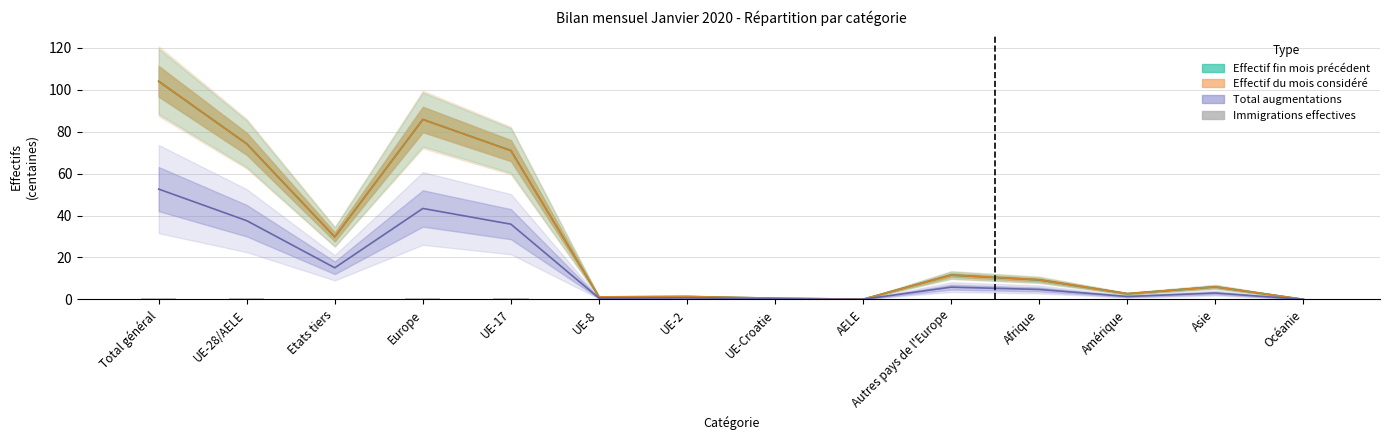

Which label corresponds to the largest value in the chart?

Total général